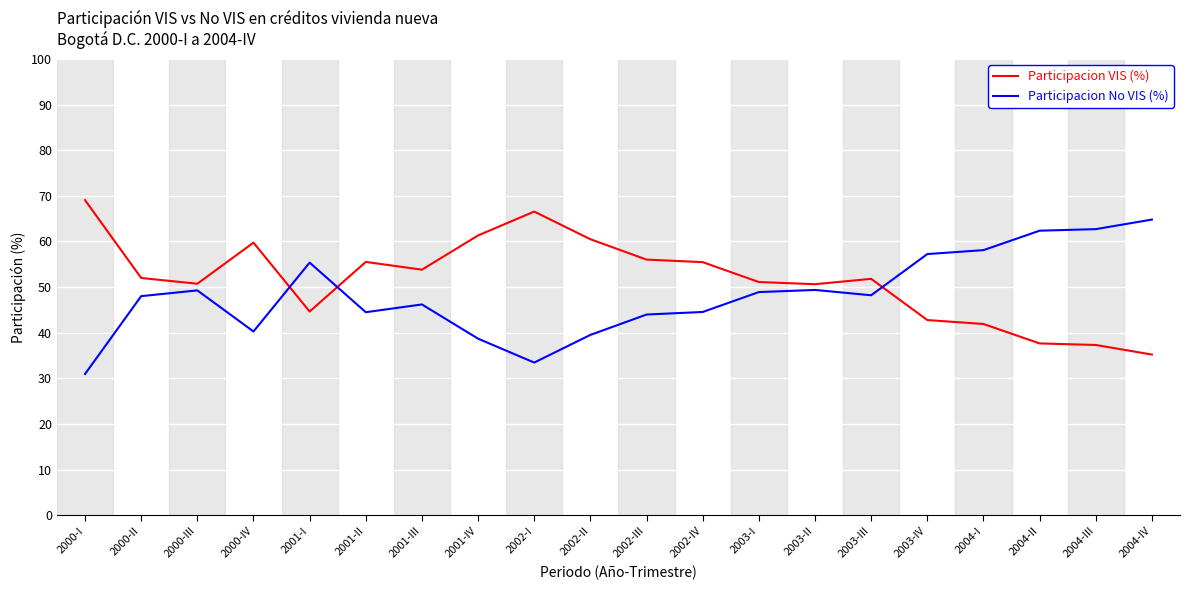

What position from the right is 2002-IV?

9